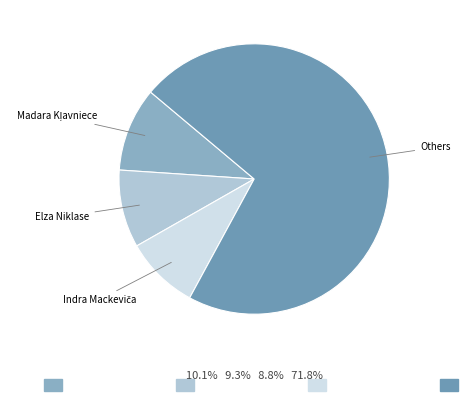

How many slices are in this pie chart?

4